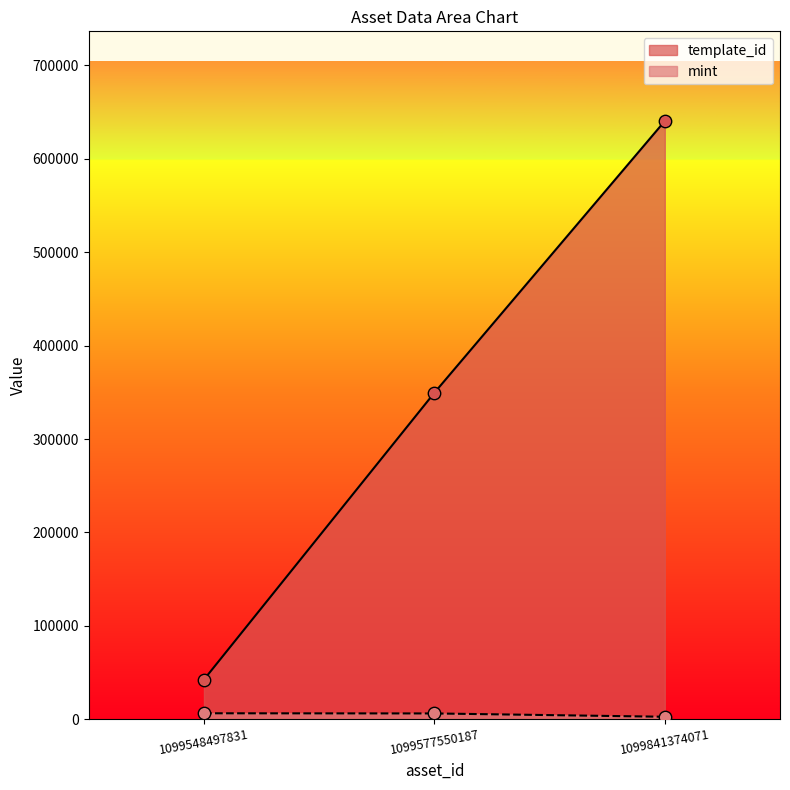

Which series contains the highest Y value?

template_id